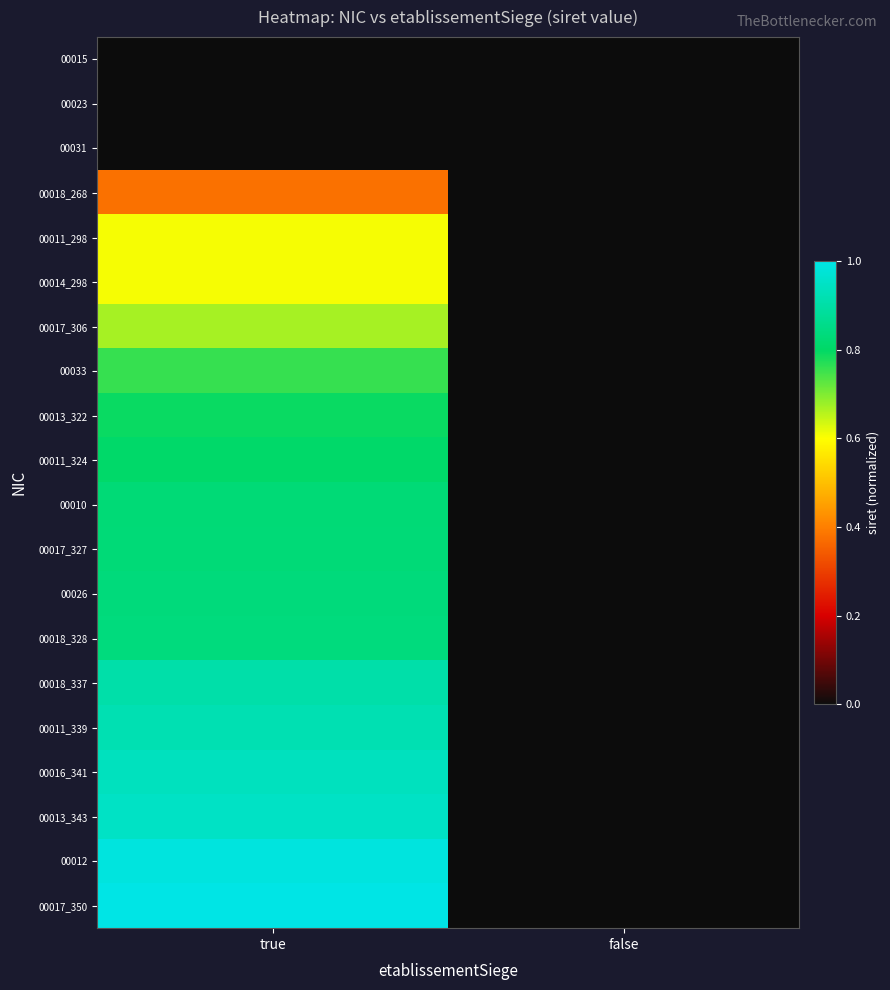

List the series in order of their peak value, lowest first.

00015, 00023, 00031, 00018_268, 00011_298, 00014_298, 00017_306, 00033, 00013_322, 00011_324, 00010, 00017_327, 00026, 00018_328, 00018_337, 00011_339, 00016_341, 00013_343, 00012, 00017_350